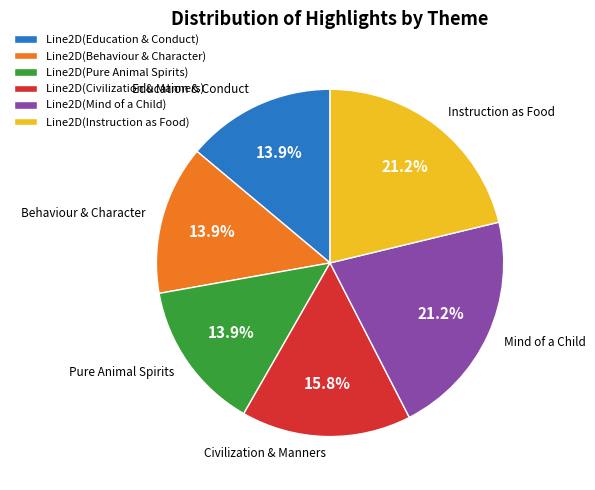

To the nearest percent, what is the average slice percentage?

17%